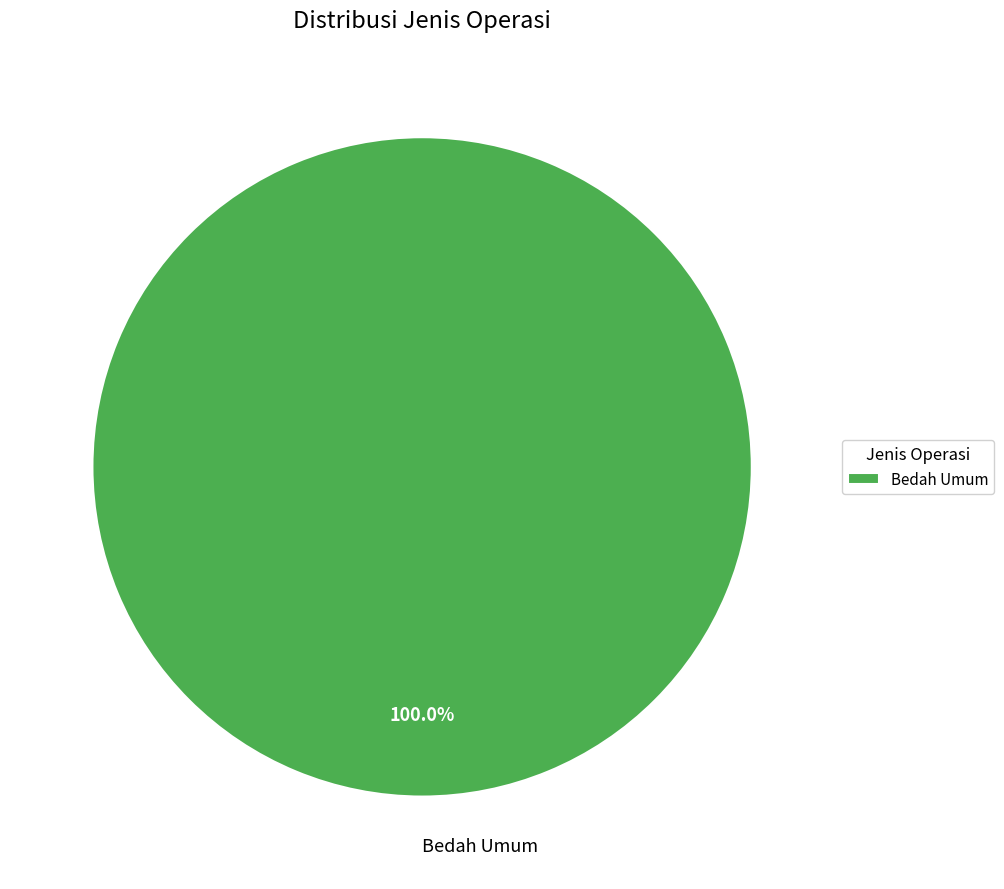

Rank the categories by value from lowest to highest.

Bedah Umum